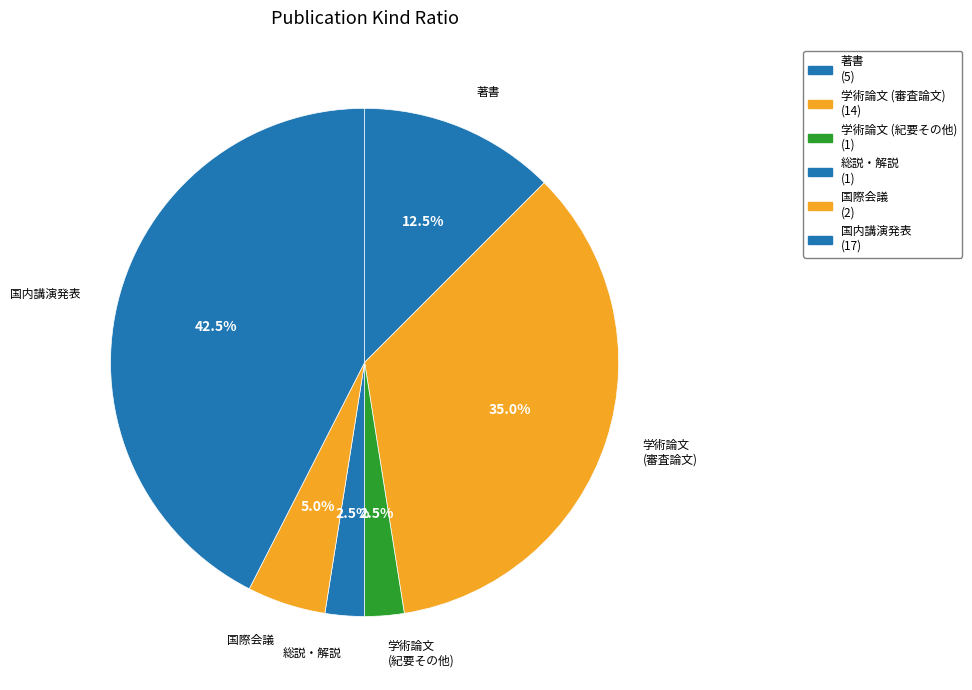

Which slice is the largest?

国内講演発表